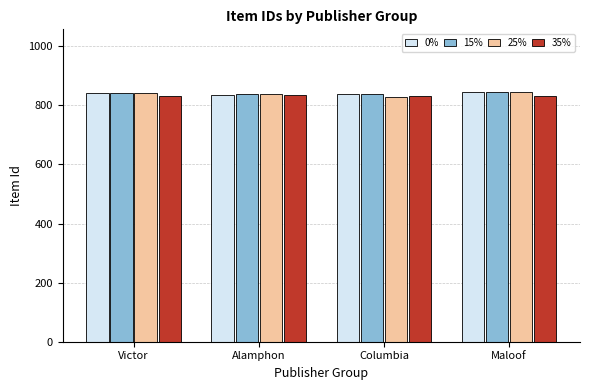

What is the spread (max minus min) of values at Alamphon?

3